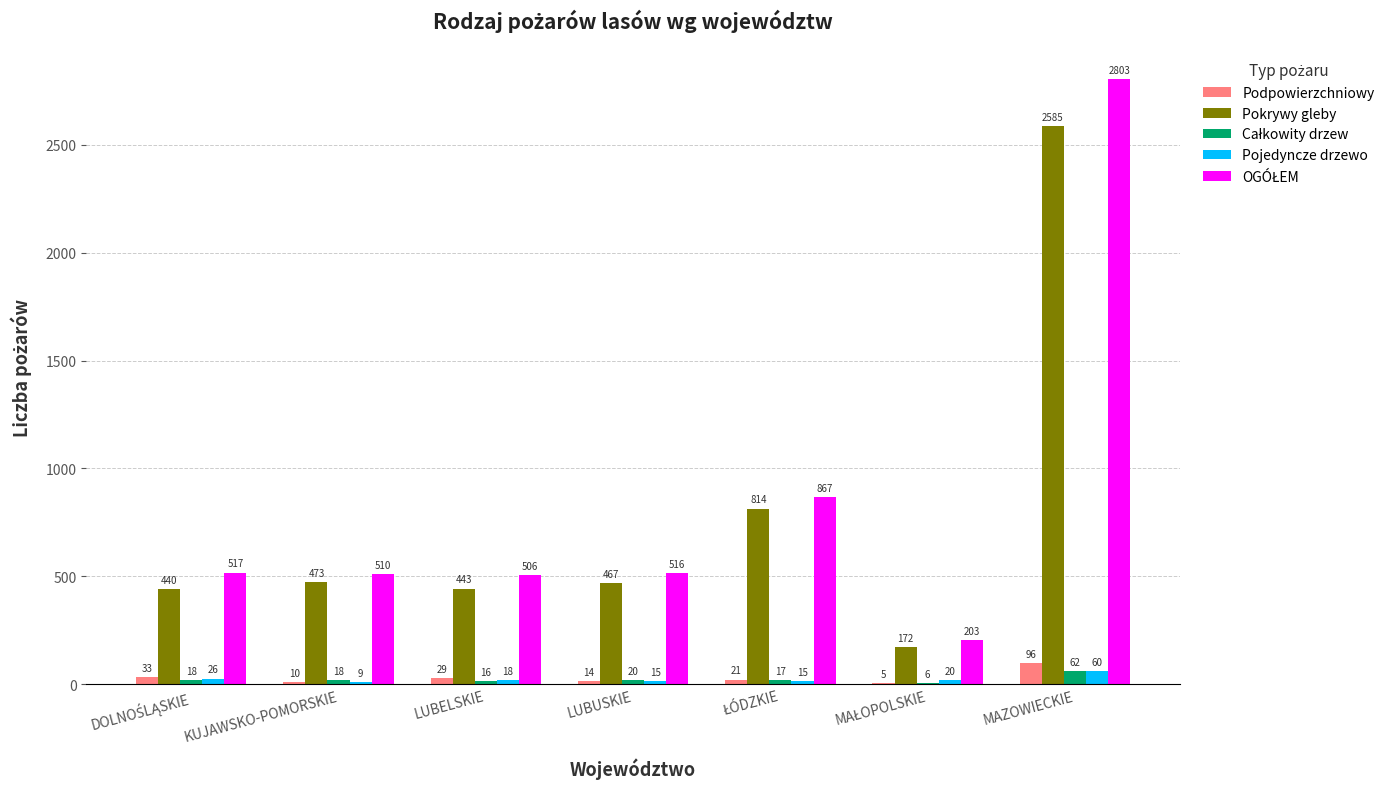

The value of Pokrywy gleby at MAZOWIECKIE is 2585. True or false?

True